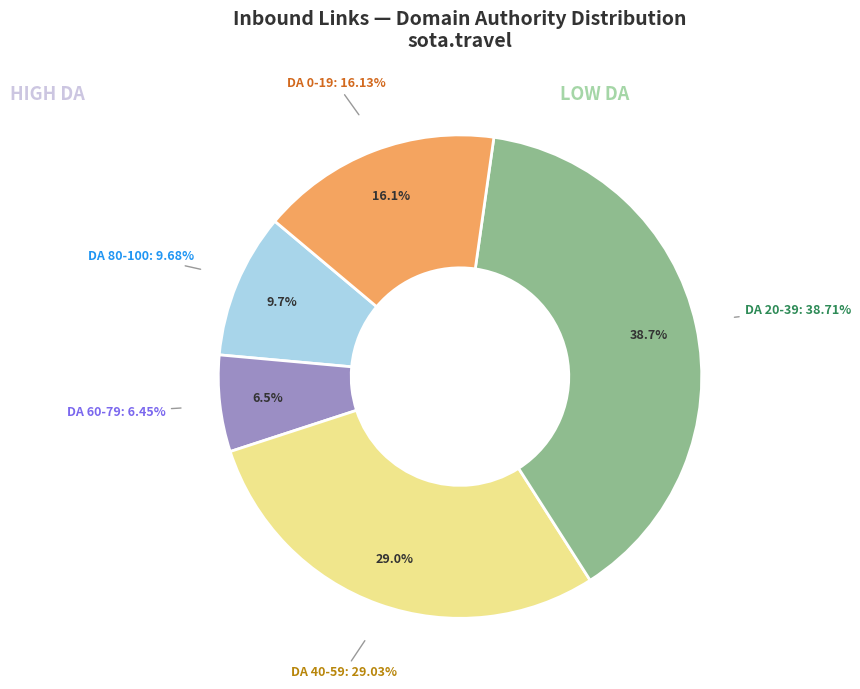

Count the number of slices in the pie.

2